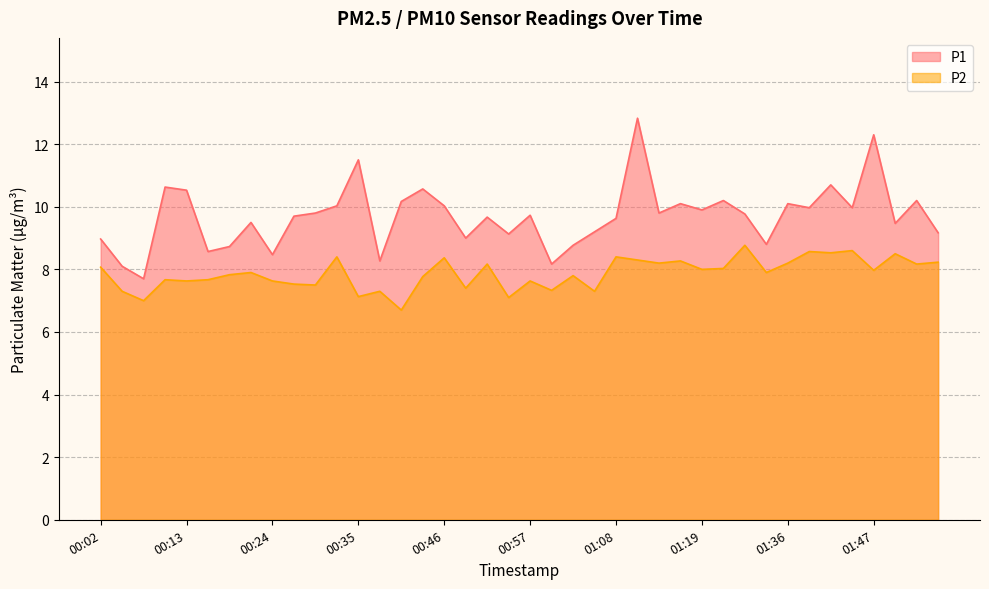

Is the value of P1 at 01:11 greater than the value of P2 at 00:35?

Yes